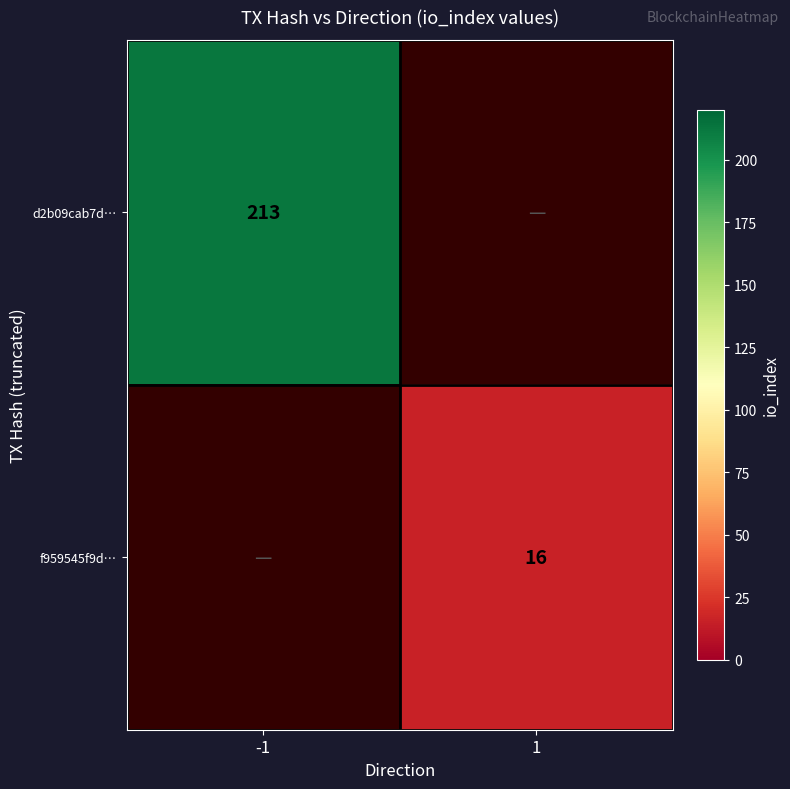

Is it true that d2b09cab7d… equals 361 at -1?

False